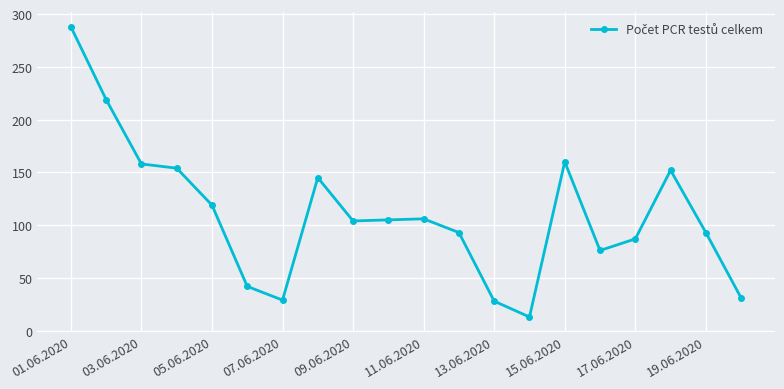

True or false: the data has more than 1 interior local peaks.

True